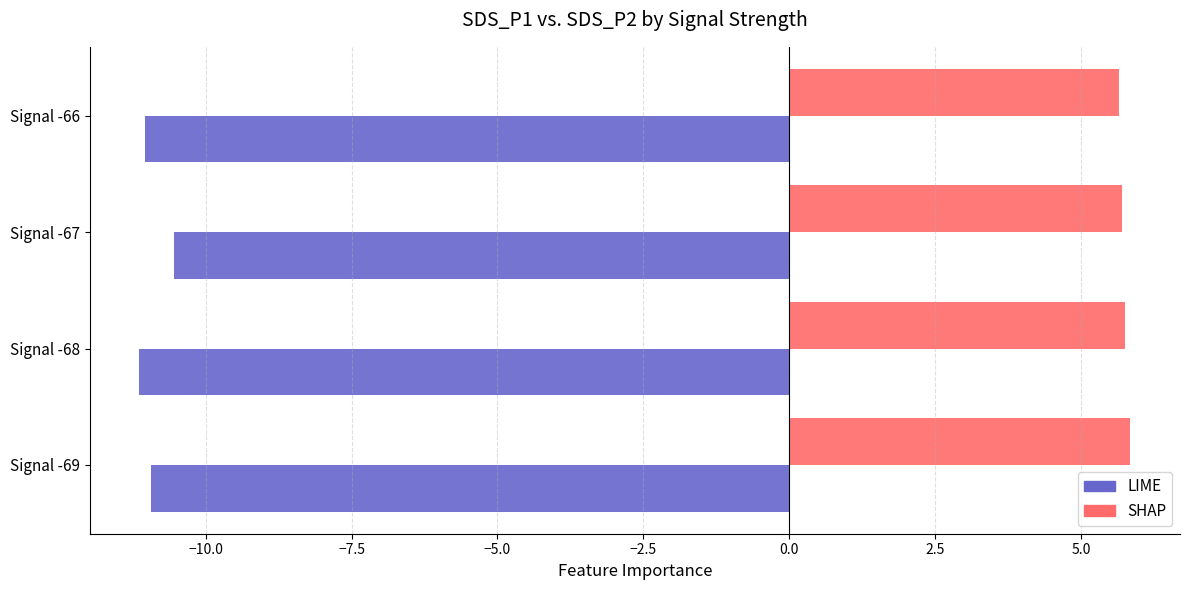

What is the sum of all LIME values?

-43.7